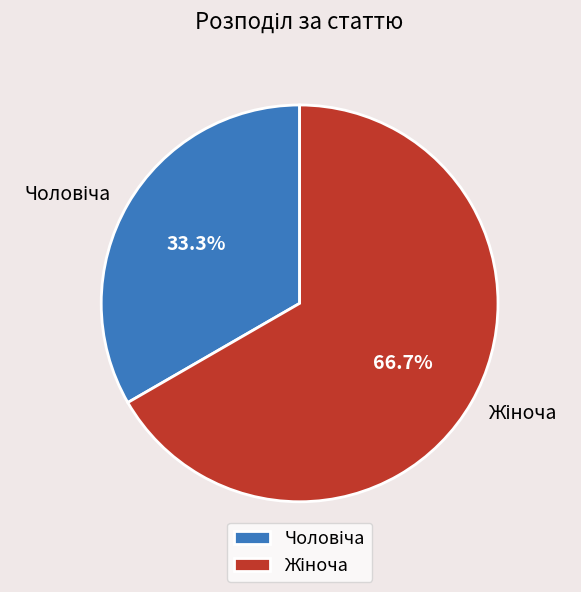

How many segments does this pie chart have?

2